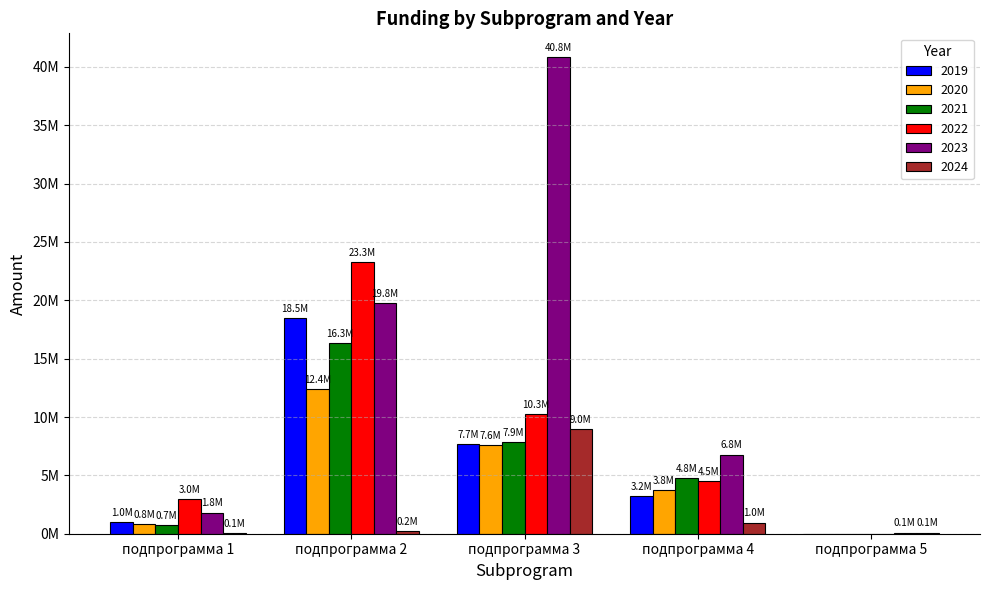

What is the difference between the 2021 values at подпрограмма 4 and подпрограмма 5?

4770263.0